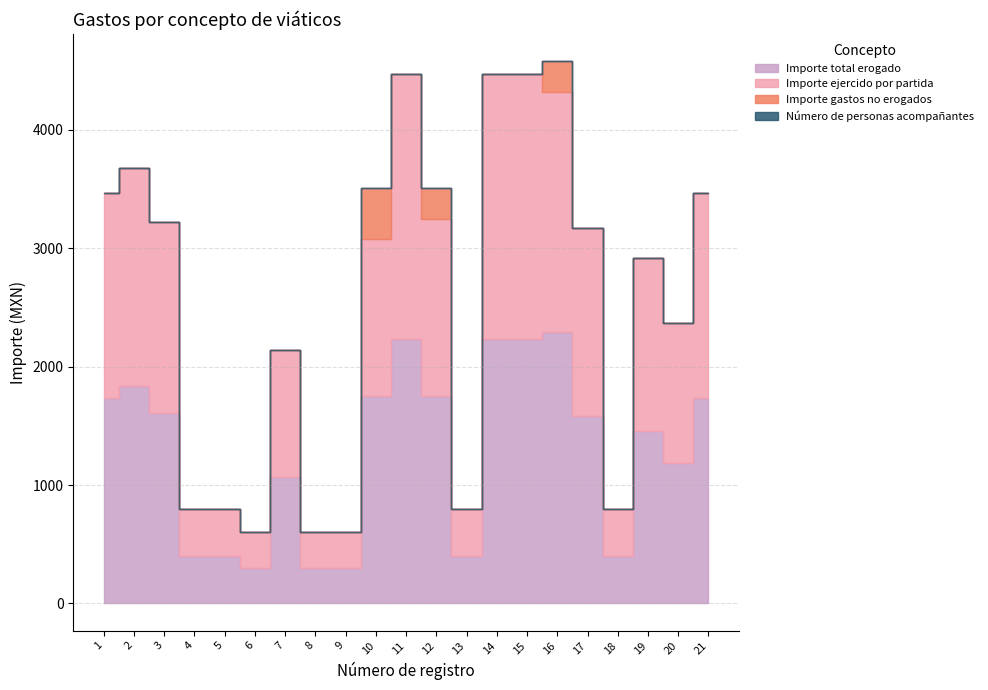

True or false: Importe total erogado and Importe gastos no erogados cross at least once.

False